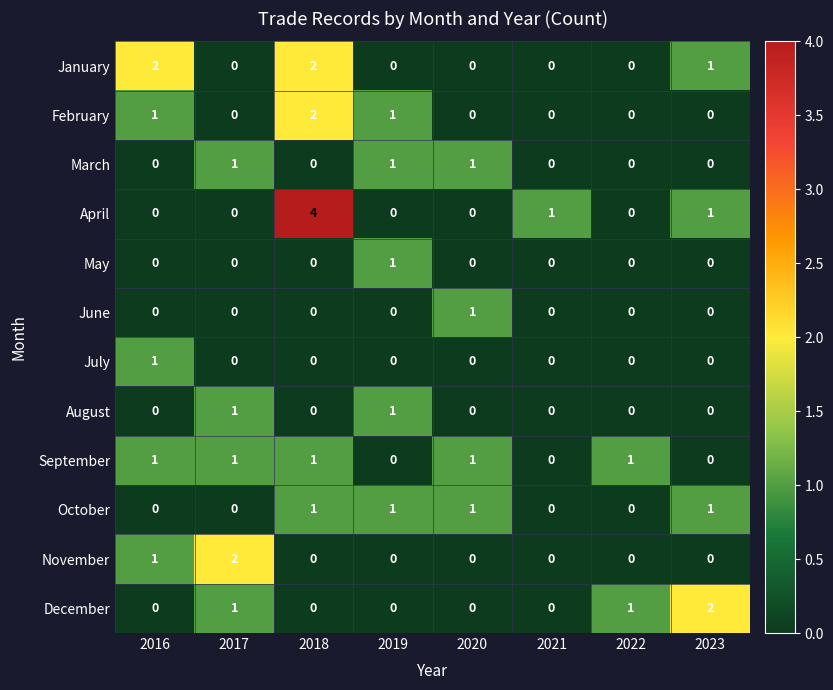

Is it true that October equals 0 at 2018?

False